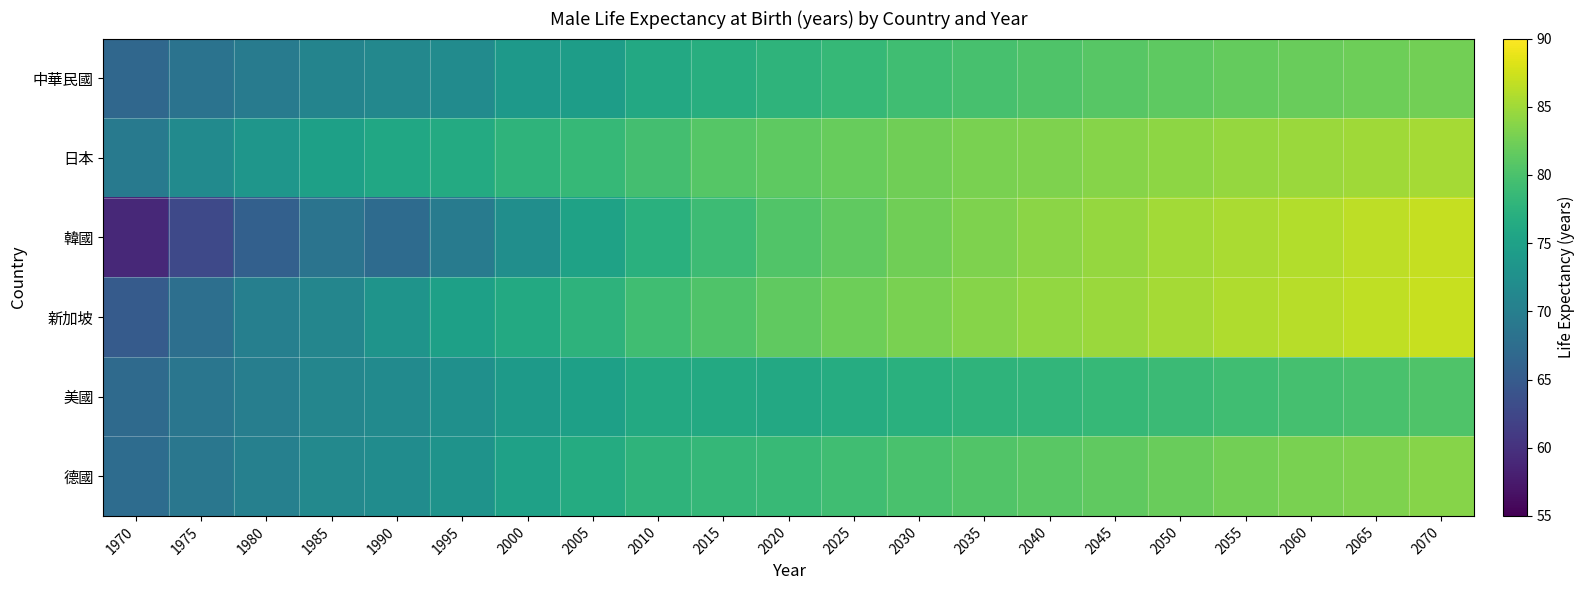

At 1970, list the series in order from smallest to largest.

韓國, 新加坡, 中華民國, 美國, 德國, 日本